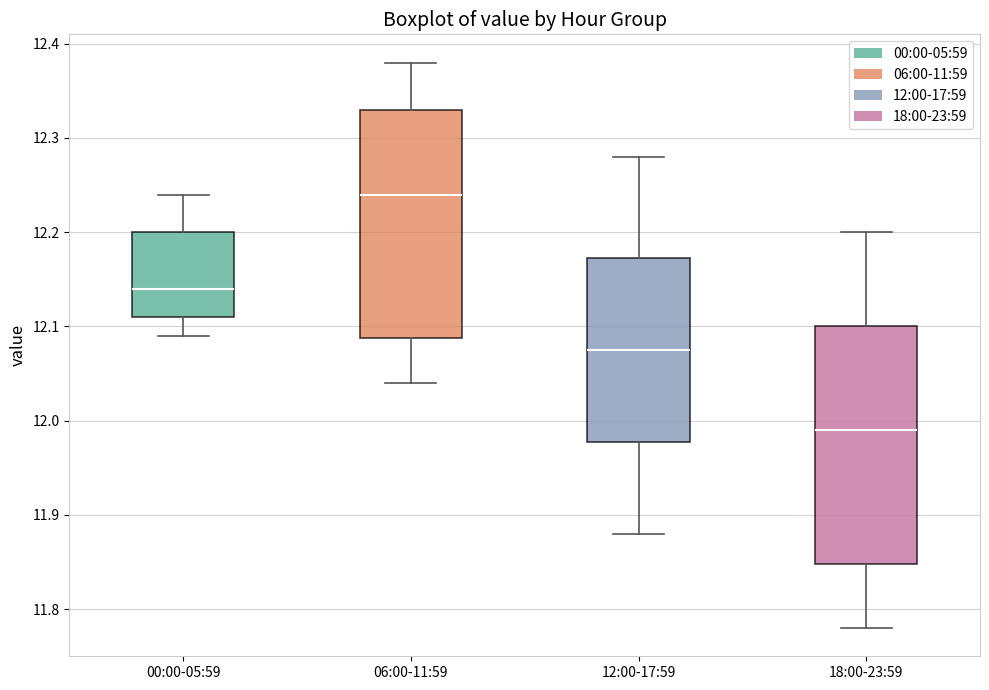

Which box has the highest median line?

06:00-11:59